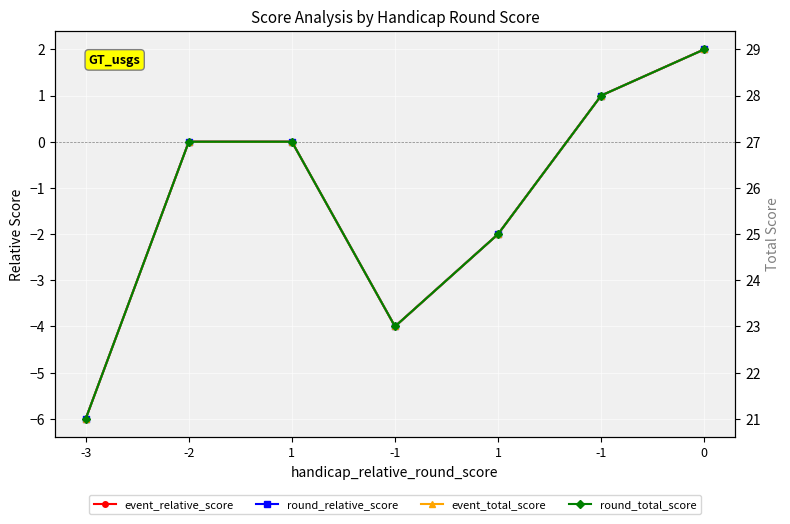

True or false: event_total_score and round_relative_score cross at least once.

False